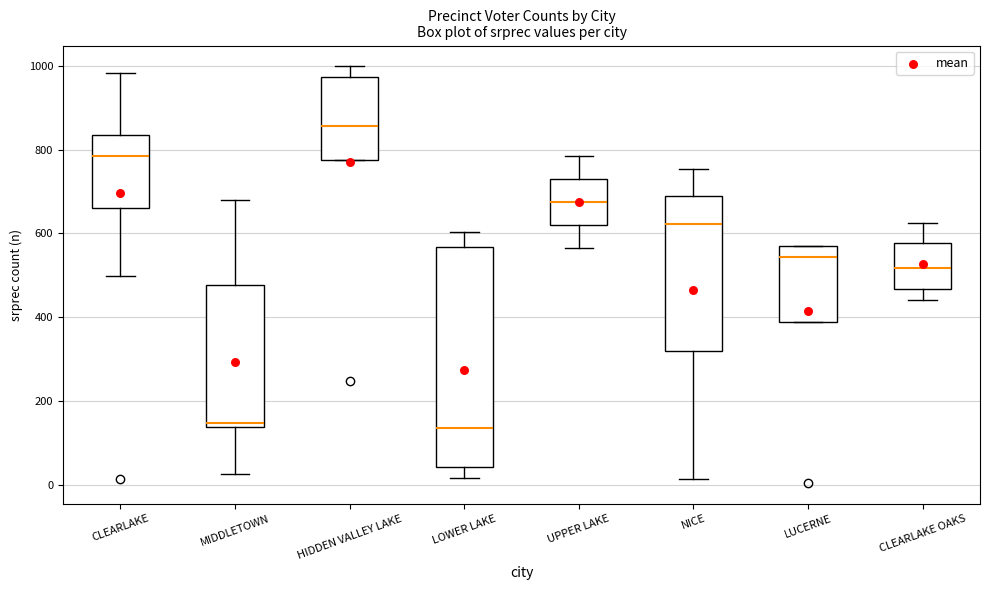

Comparing the boxes themselves (not the whiskers), which one is the tallest?

LOWER LAKE